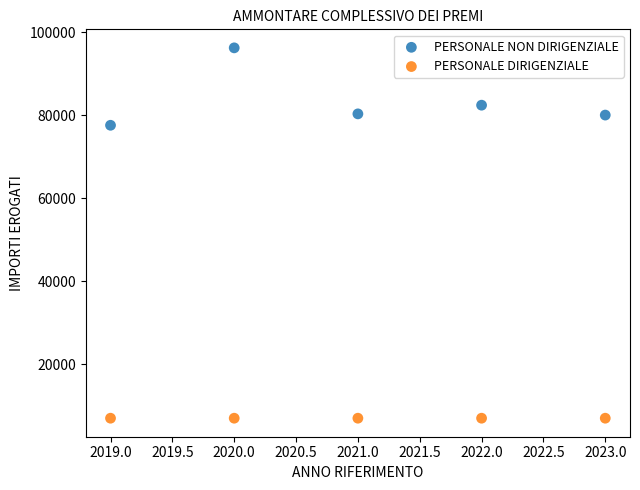

Which series reaches the minimum Y coordinate?

PERSONALE DIRIGENZIALE